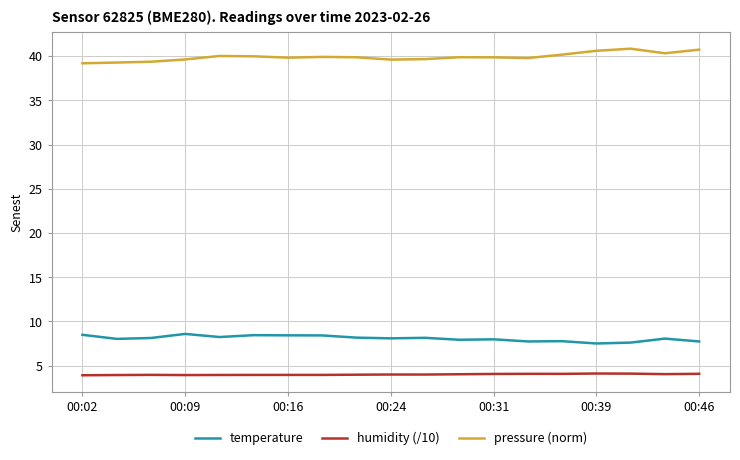

Rank the series by their maximum value, from lowest to highest.

humidity (/10), temperature, pressure (norm)